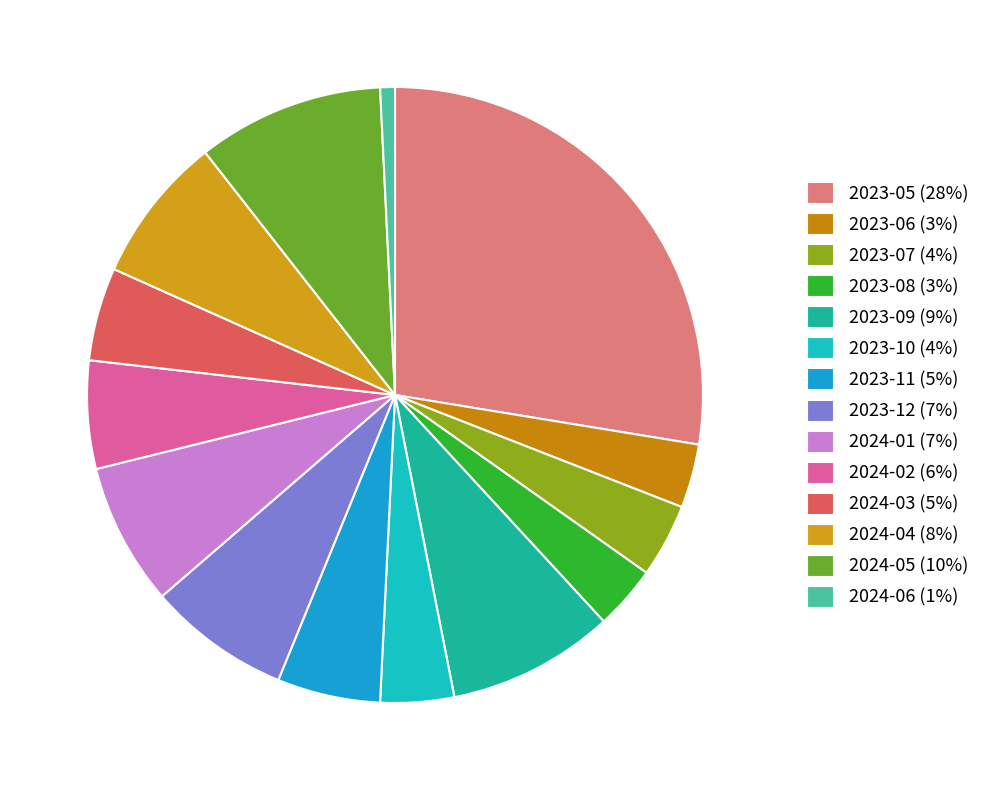

Is there any slice that represents more than half of the pie?

No